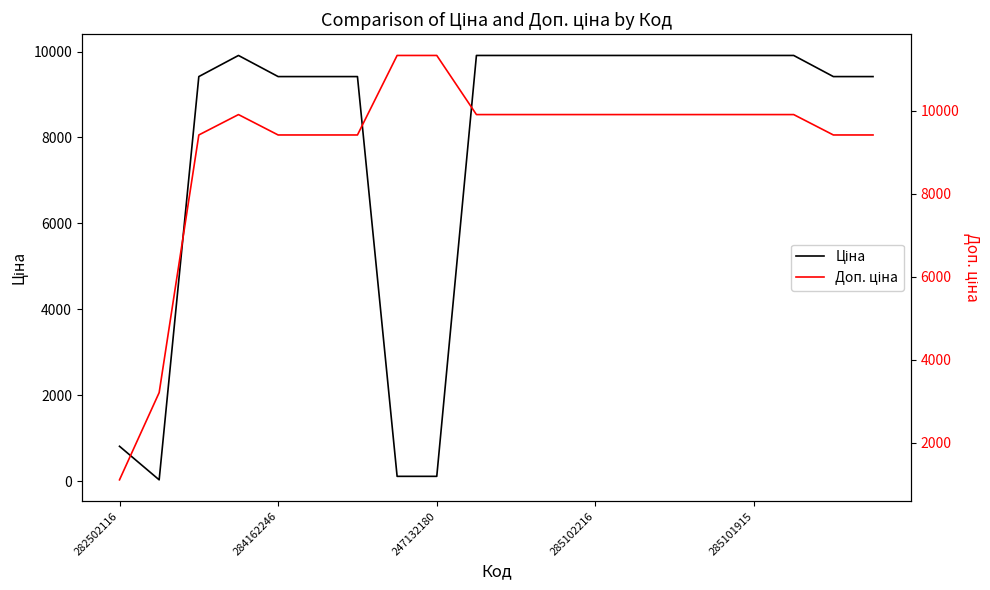

Which category has the highest value across all series?

7